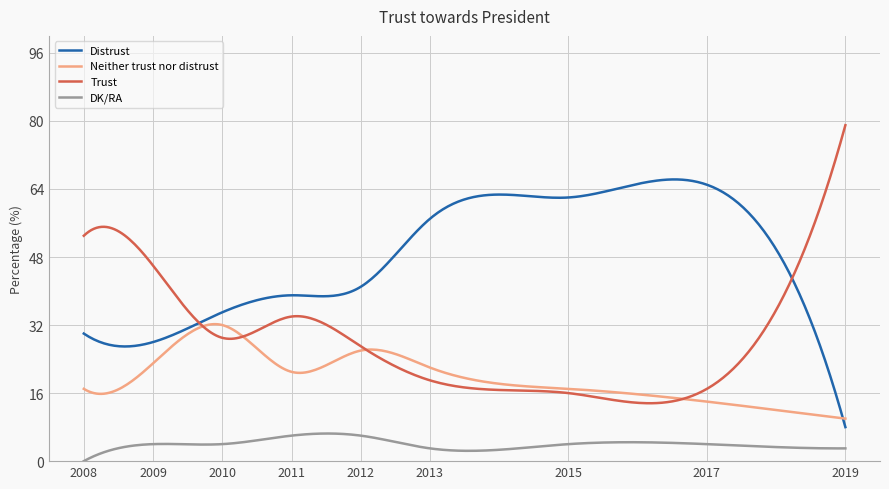

List the series in order of their peak value, highest first.

Trust, Distrust, Neither trust nor distrust, DK/RA